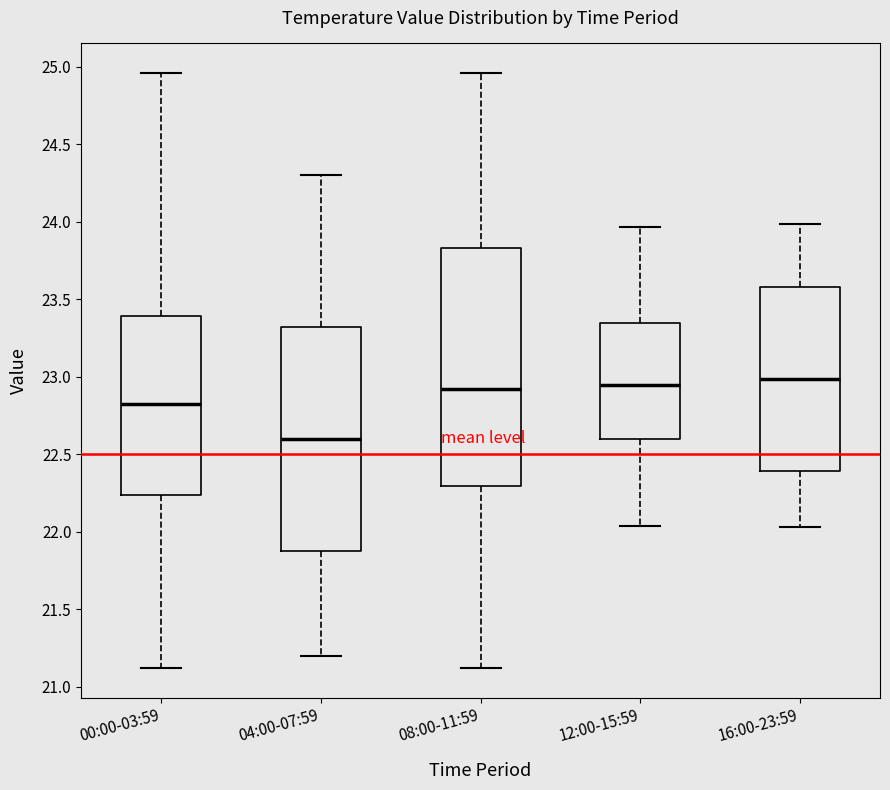

Reading left to right, transcribe this box plot: for each box, give where its median line is, the range the box spans, and where its two whiskers end, as read against the y-axis. The values are not printed on the chart, so give them approximately, as read against the axis.

00:00-03:59: median 22.85, box 22.25 to 23.40, whiskers 21.10 to 24.95
04:00-07:59: median 22.60, box 21.90 to 23.35, whiskers 21.20 to 24.30
08:00-11:59: median 22.95, box 22.30 to 23.85, whiskers 21.10 to 24.95
12:00-15:59: median 22.95, box 22.60 to 23.35, whiskers 22.05 to 23.95
16:00-23:59: median 23.00, box 22.40 to 23.60, whiskers 22.05 to 24.00